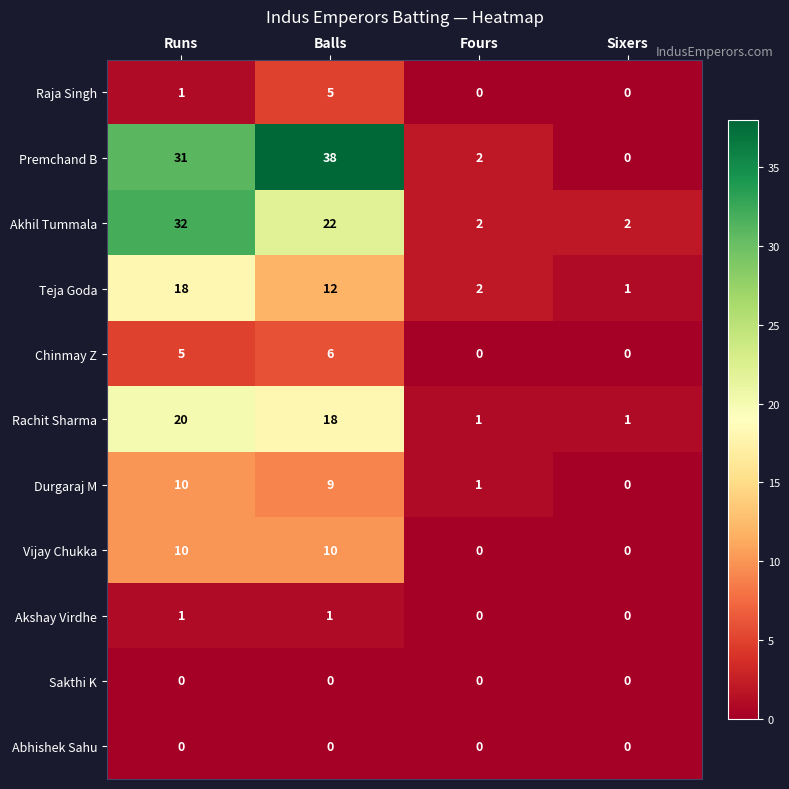

List the labels in order of Premchand B value, largest first.

Balls, Runs, Fours, Sixers